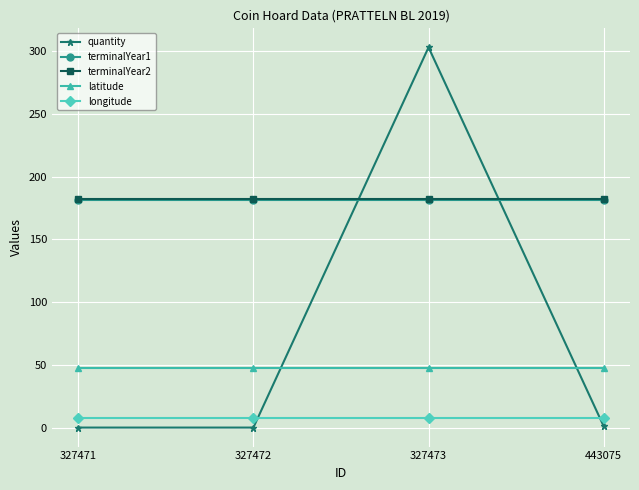

At which category does the chart reach its peak across all series?

327473